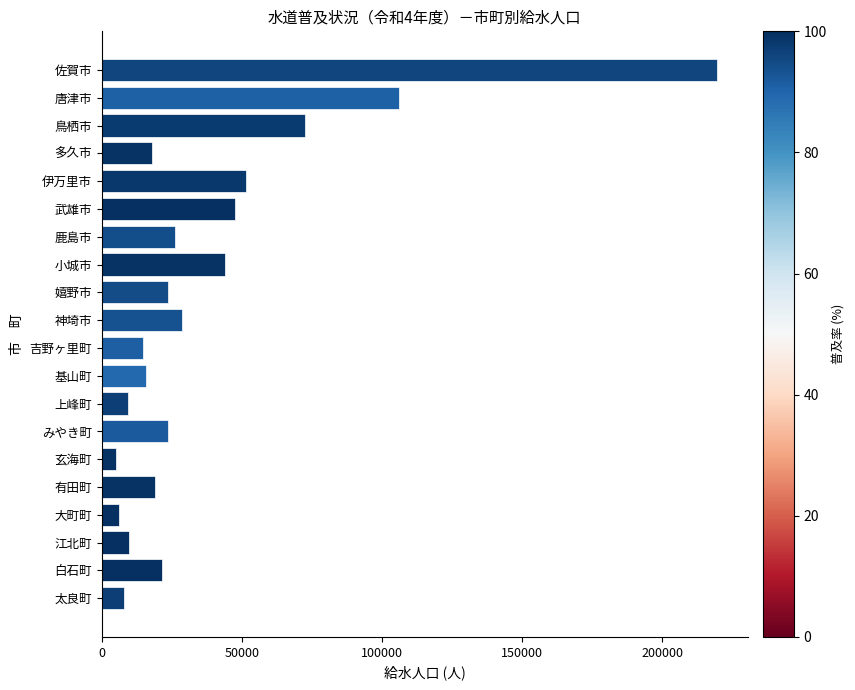

Is it true that the value at 小城市 is 61307?

False